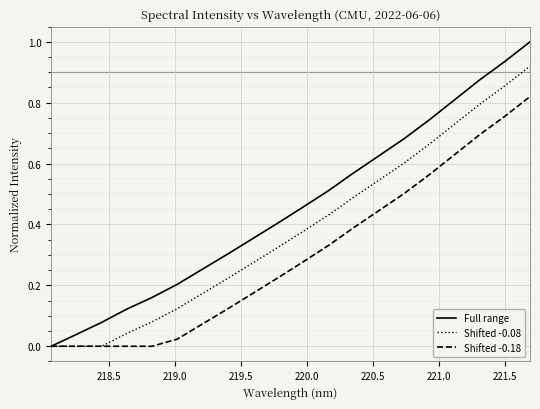

Which series has the largest range (max minus min)?

Full range